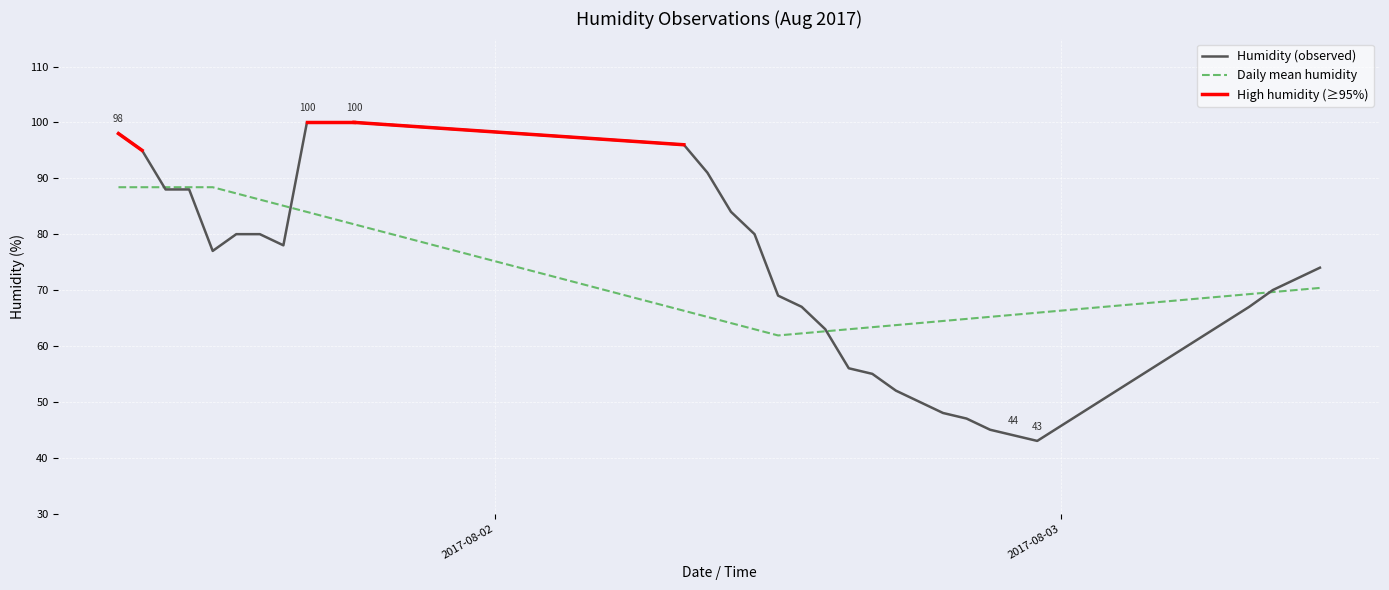

How many interior local valleys (lower than both neighbors) does the data have?

3